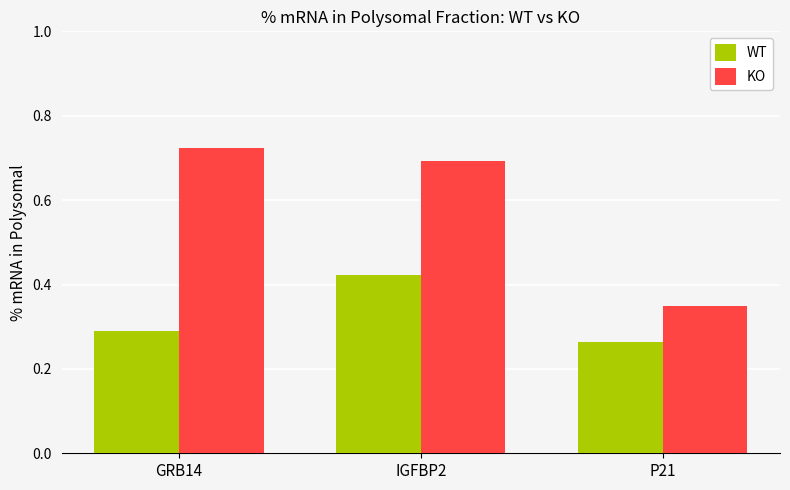

Which series has the widest spread of values?

KO